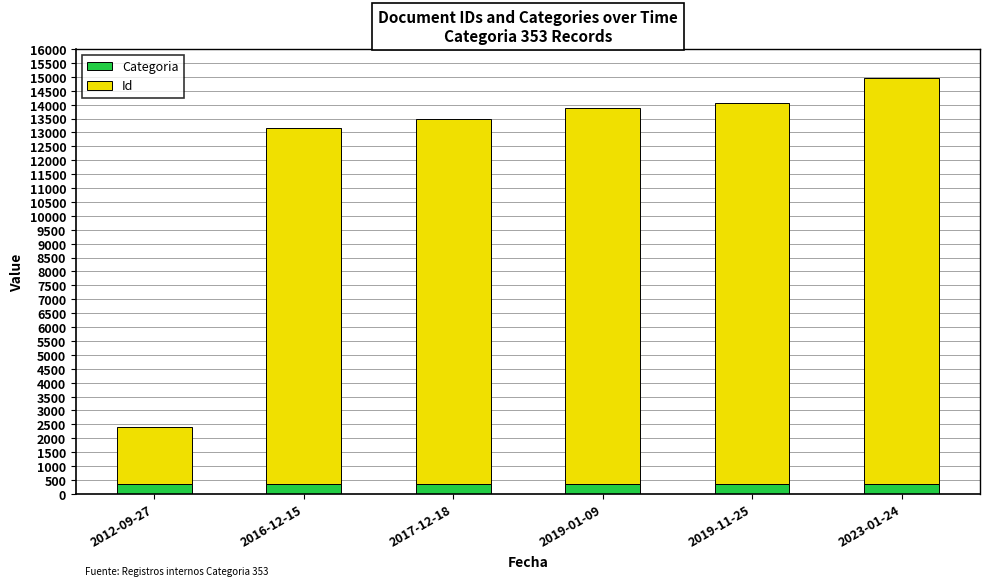

What is the value of the Categoria bar at the 4th from the left?

353